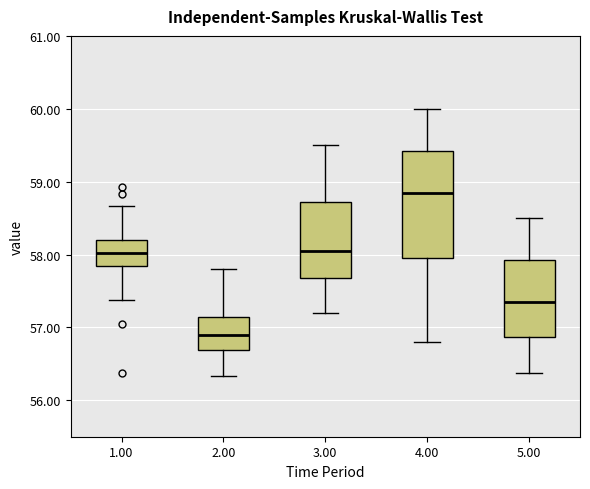

Reading left to right, read every box against the y-axis: the position of its median line, the range the box covers, and the ends of its whiskers. The values are not printed on the chart, so give them approximately, as read against the axis.

1.00: median 58.0, box 57.8 to 58.2, whiskers 57.4 to 58.7
2.00: median 56.9, box 56.7 to 57.1, whiskers 56.3 to 57.8
3.00: median 58.1, box 57.7 to 58.7, whiskers 57.2 to 59.5
4.00: median 58.9, box 58.0 to 59.4, whiskers 56.8 to 60.0
5.00: median 57.4, box 56.9 to 57.9, whiskers 56.4 to 58.5